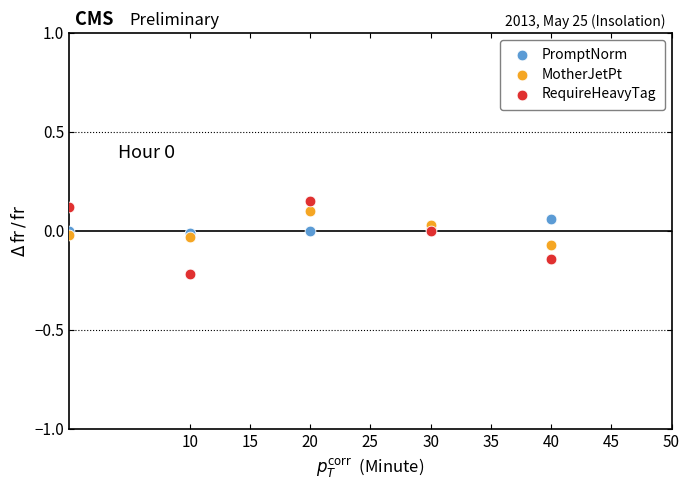

Which series contains the lowest Y value?

RequireHeavyTag